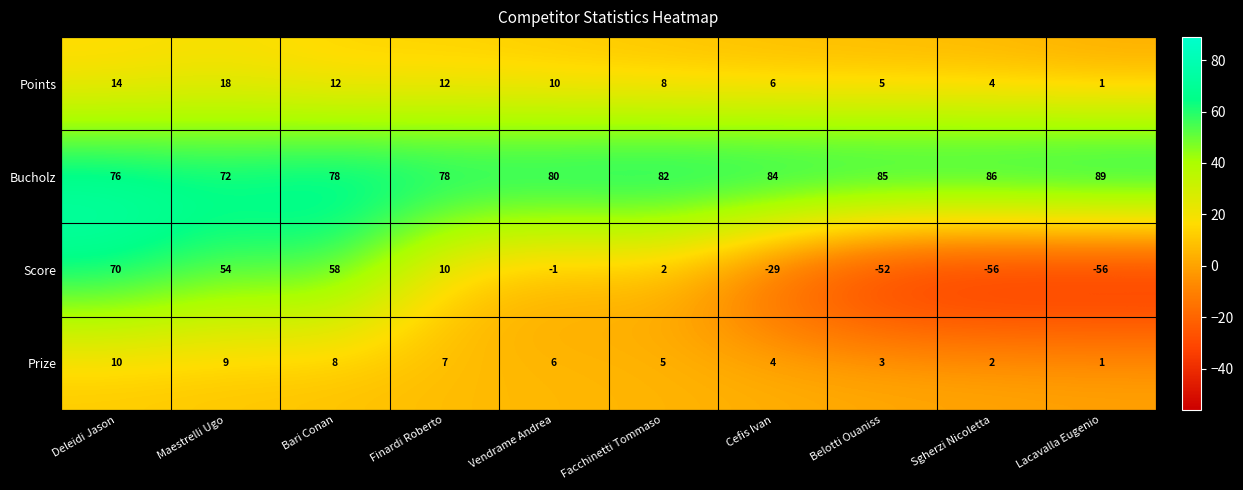

At which label is Bucholz closest to 80?

Vendrame Andrea